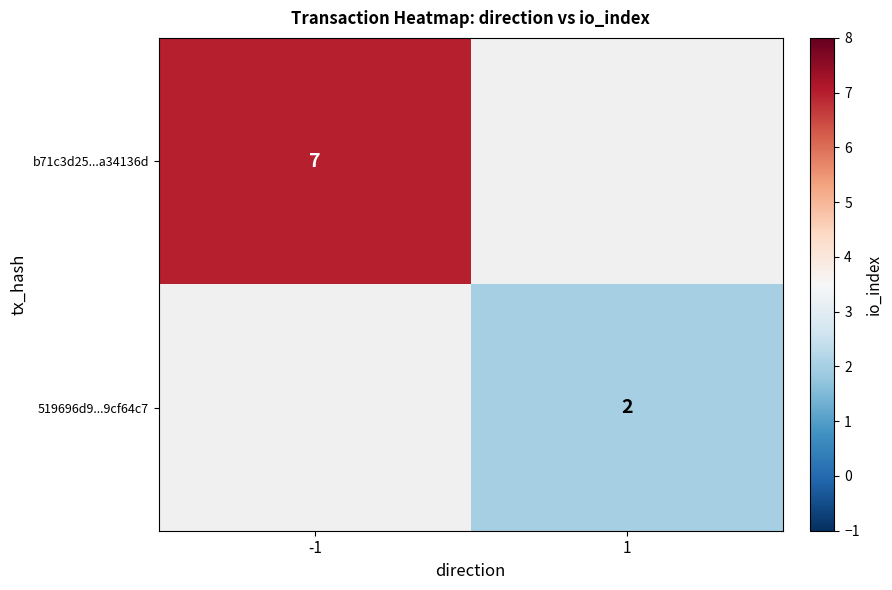

The value of b71c3d25...a34136d at -1 is 3.4. True or false?

False